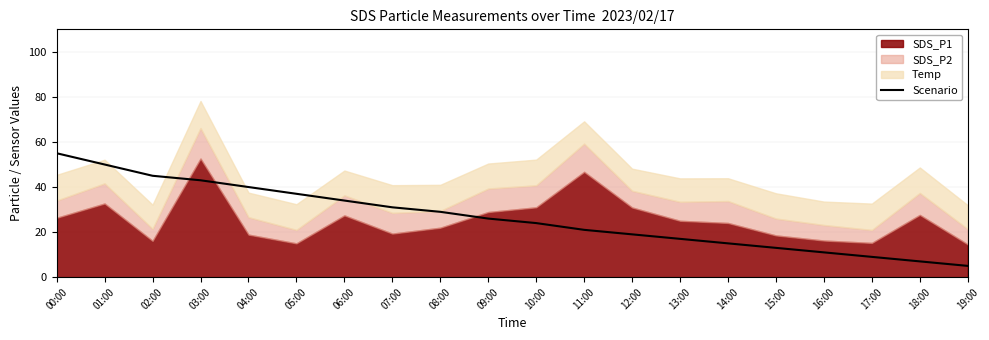

What is the maximum value shown in the chart?

55